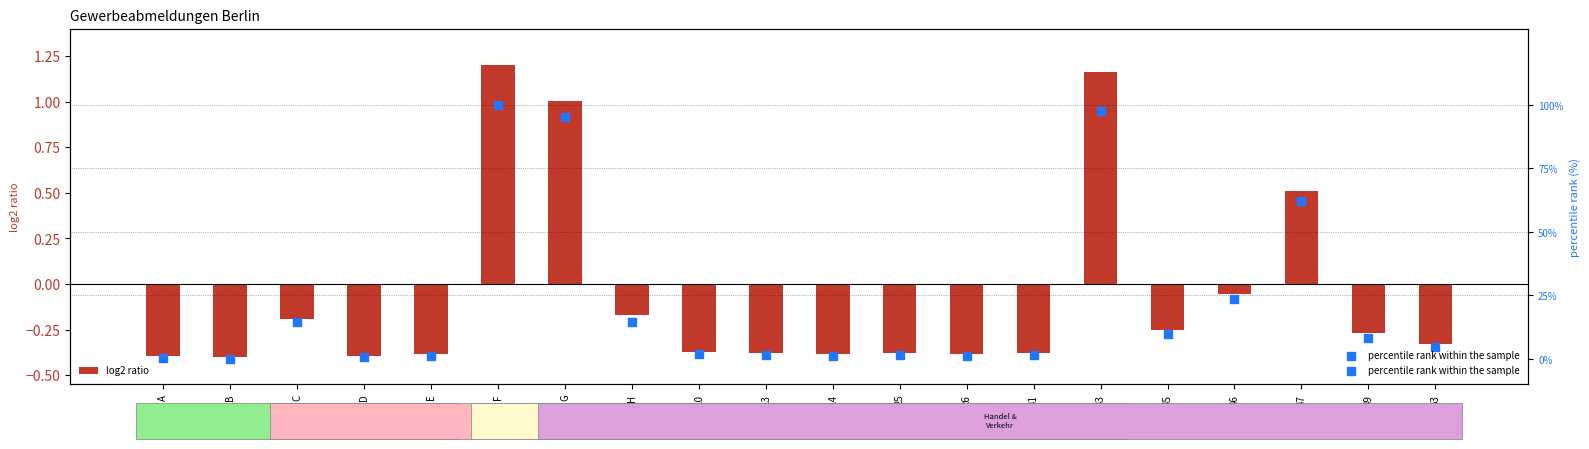

At which category is the sum across all series the highest?

F